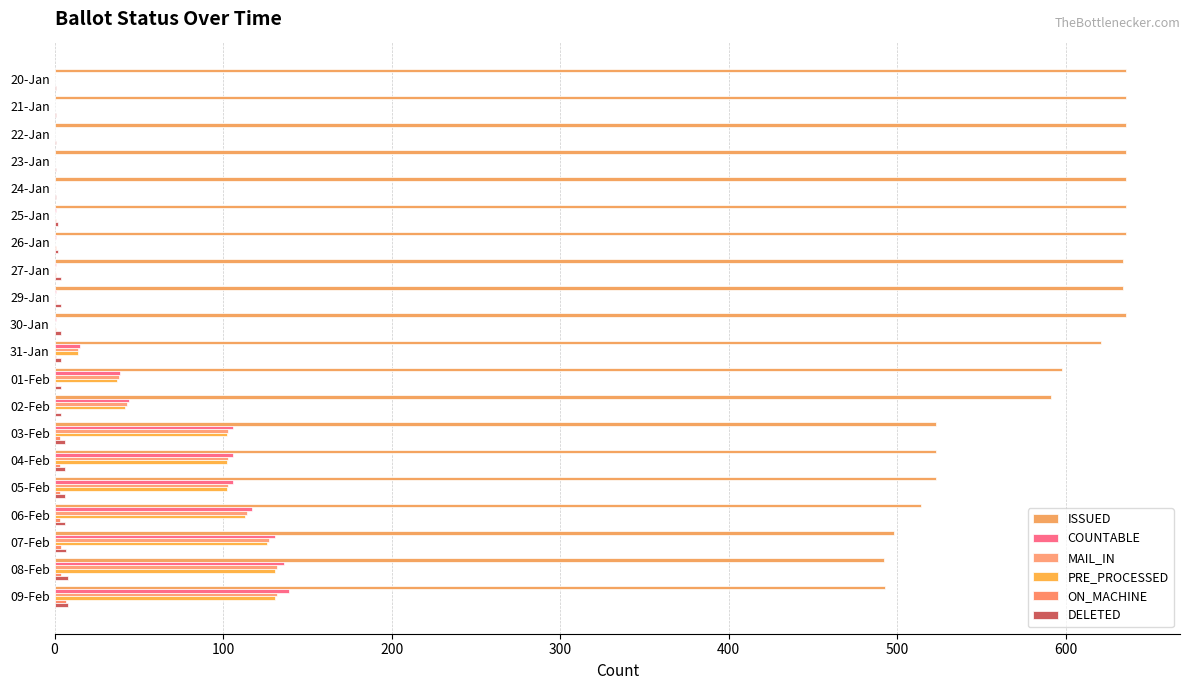

What is the difference between the maximum and second lowest values in the COUNTABLE series?

139